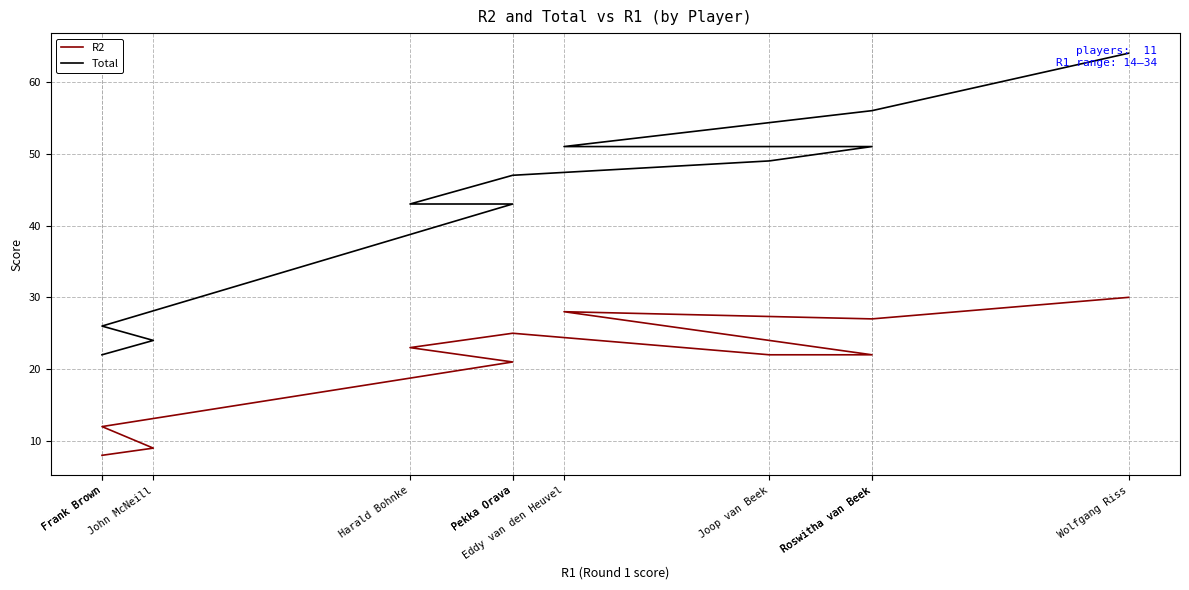

Where is the first local minimum for R2?

Roswitha van Beek